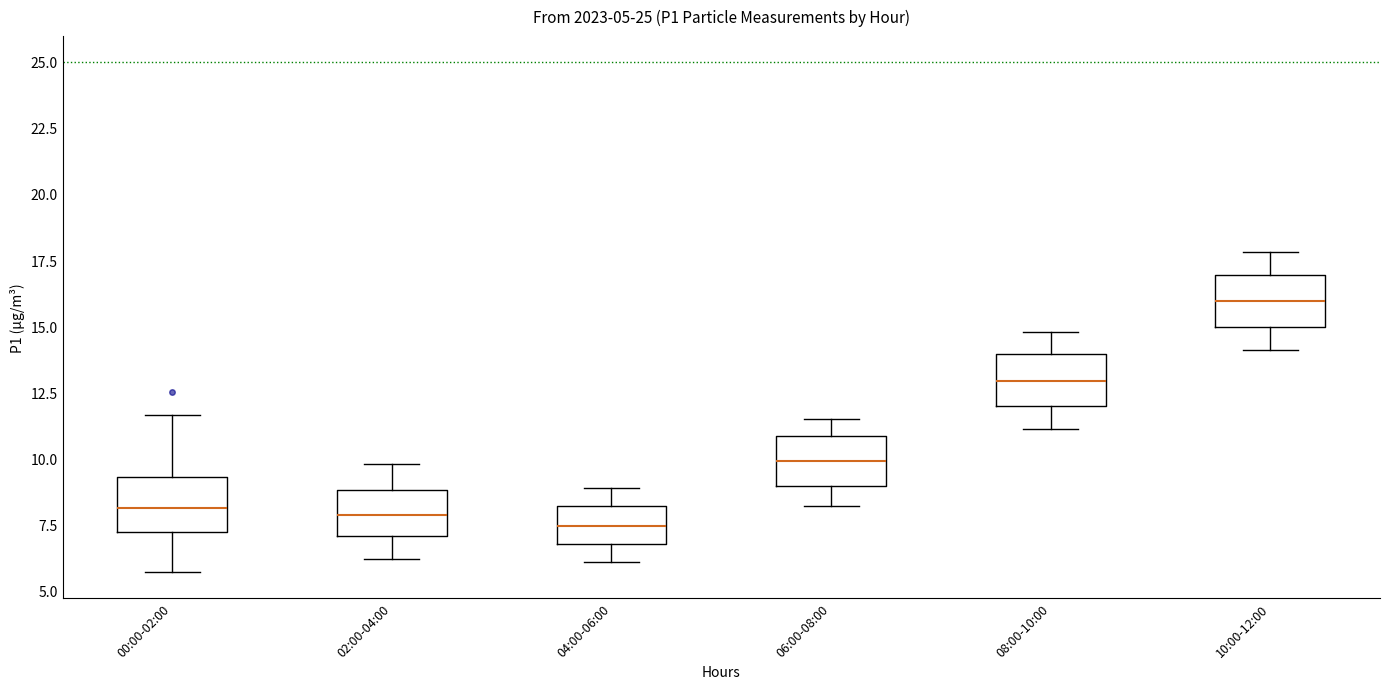

Which box's median line is the highest?

10:00-12:00